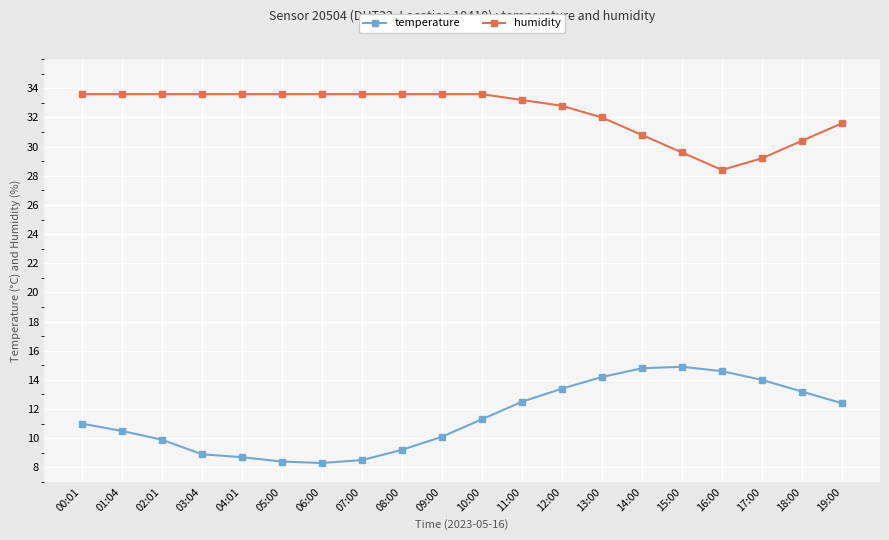

What is the average value of the temperature series?

11.4